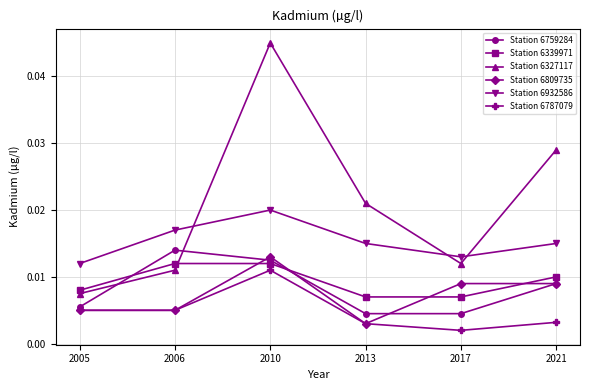

Rank the series by their maximum value, from highest to lowest.

Station 6327117, Station 6932586, Station 6759284, Station 6809735, Station 6339971, Station 6787079